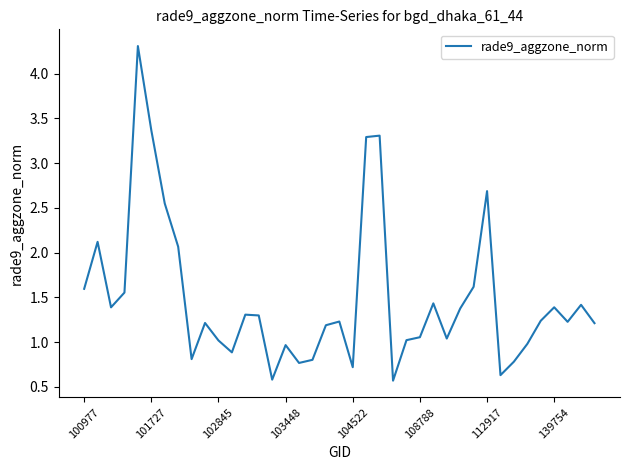

What is the minimum value shown in the chart?

0.6